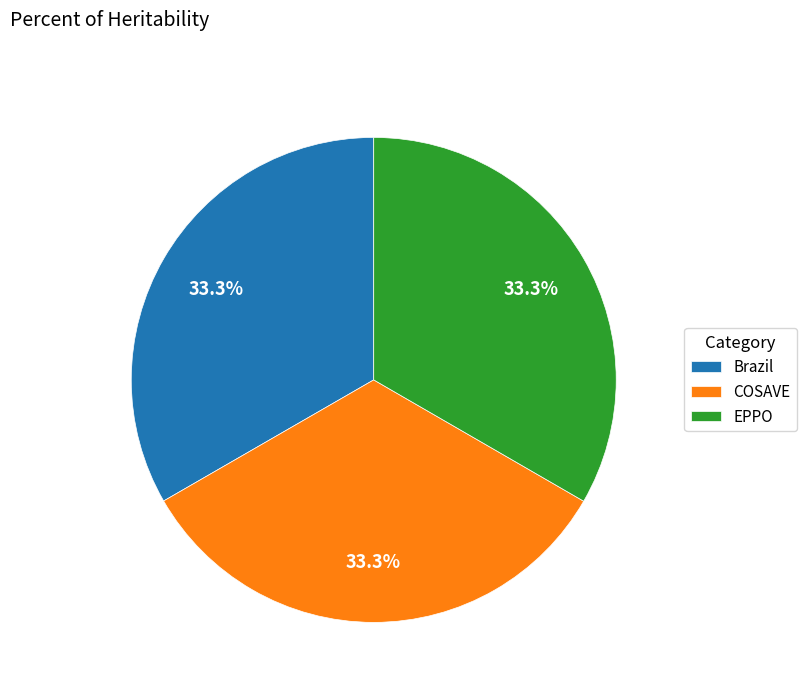

What percentage is the COSAVE slice, to the nearest percent?

33%